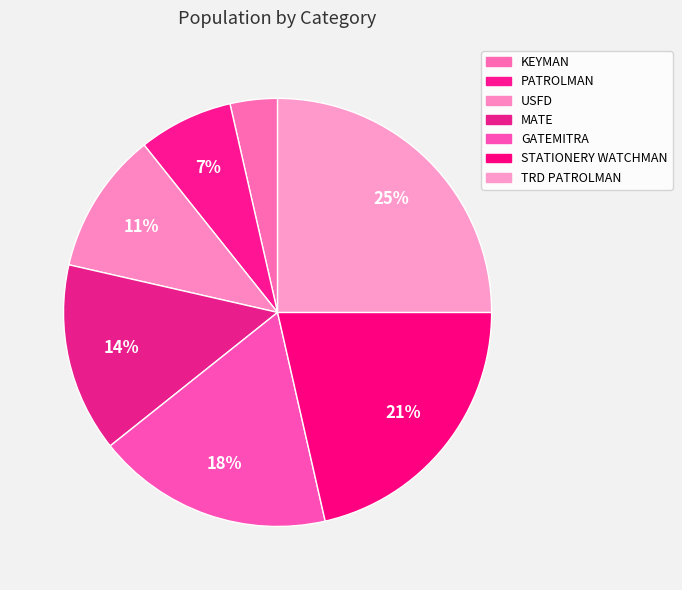

To the nearest percent, what is the average slice percentage?

14%